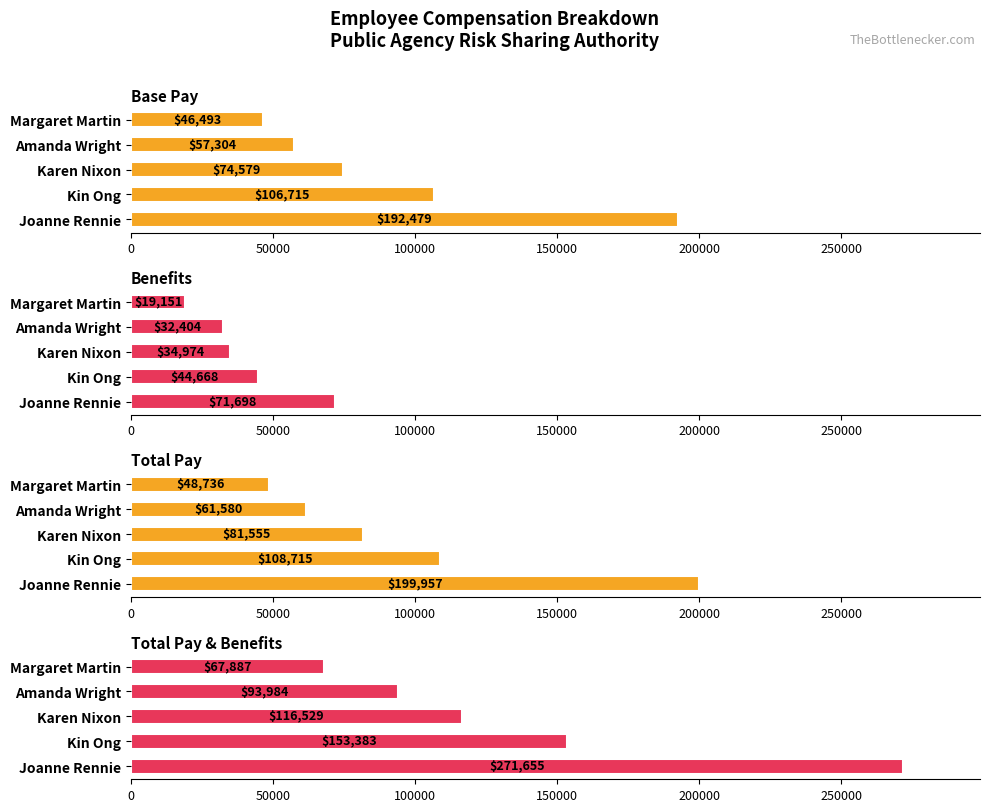

How many values in the Total Pay & Benefits series are below 116529?

2